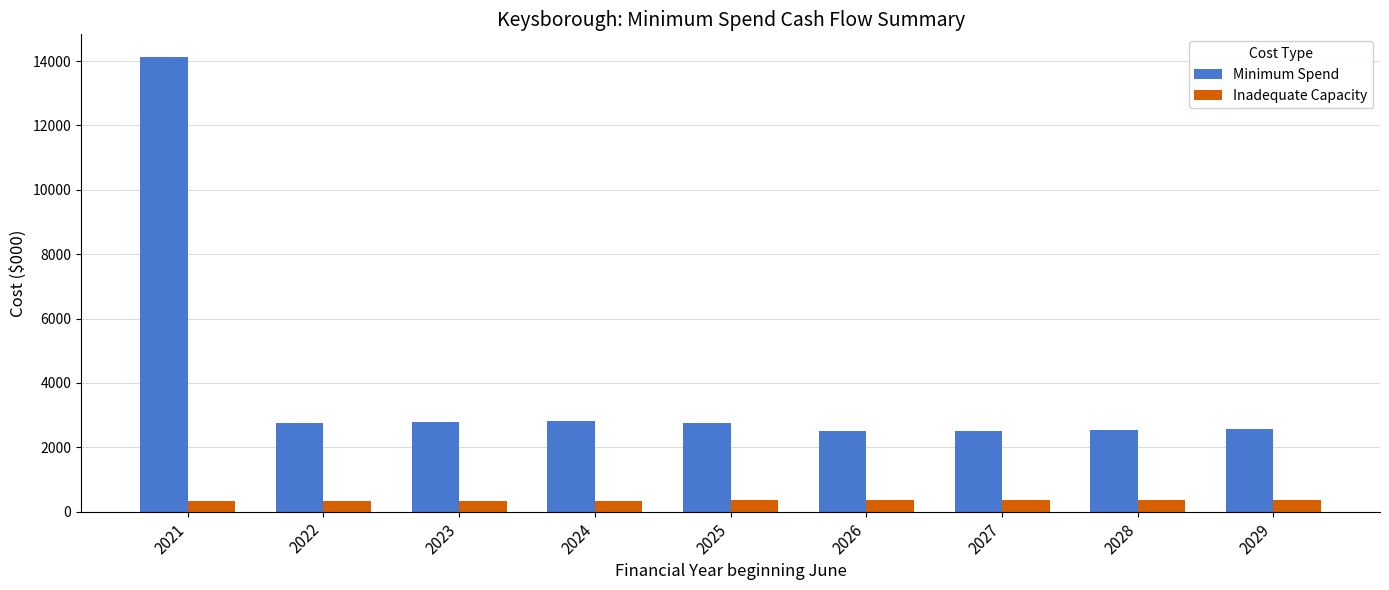

Rank the series by their average value, from lowest to highest.

Inadequate Capacity, Minimum Spend